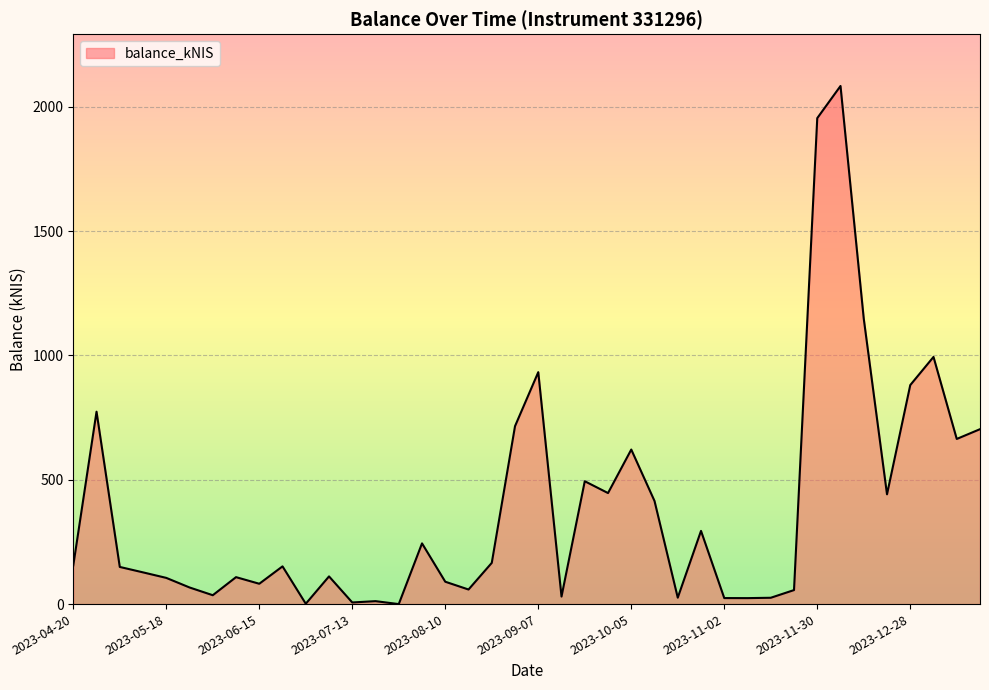

What is the maximum value shown in the chart?

2083.4